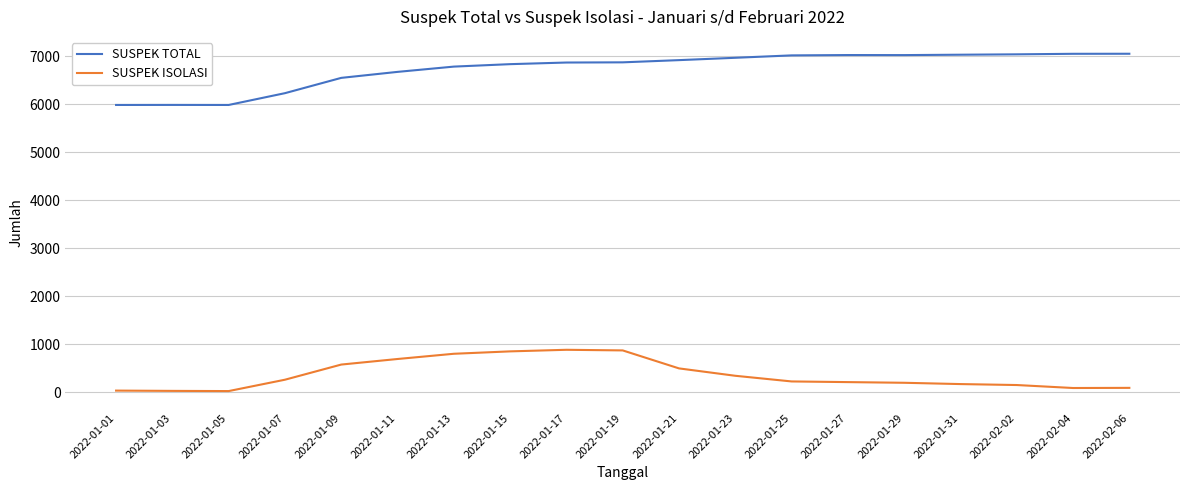

Does the chart have visible grid lines?

Yes